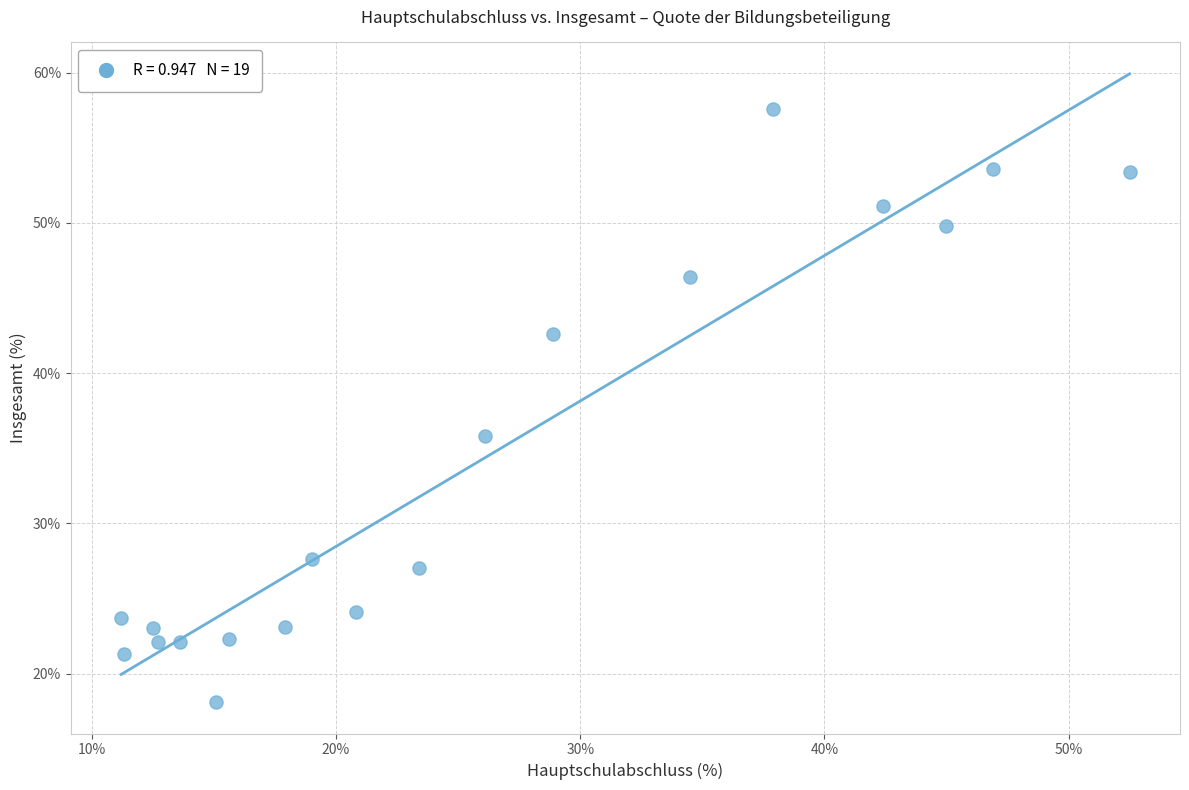

What Y value in the scatter plot is closest to 37?

35.8